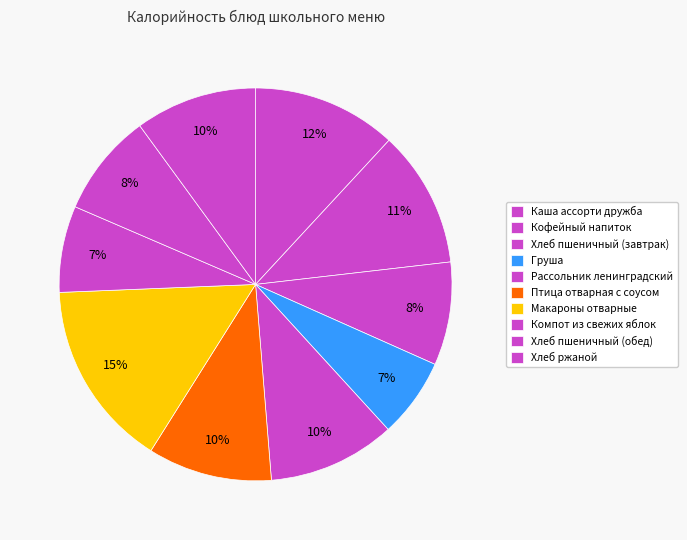

How many slices are in this pie chart?

10